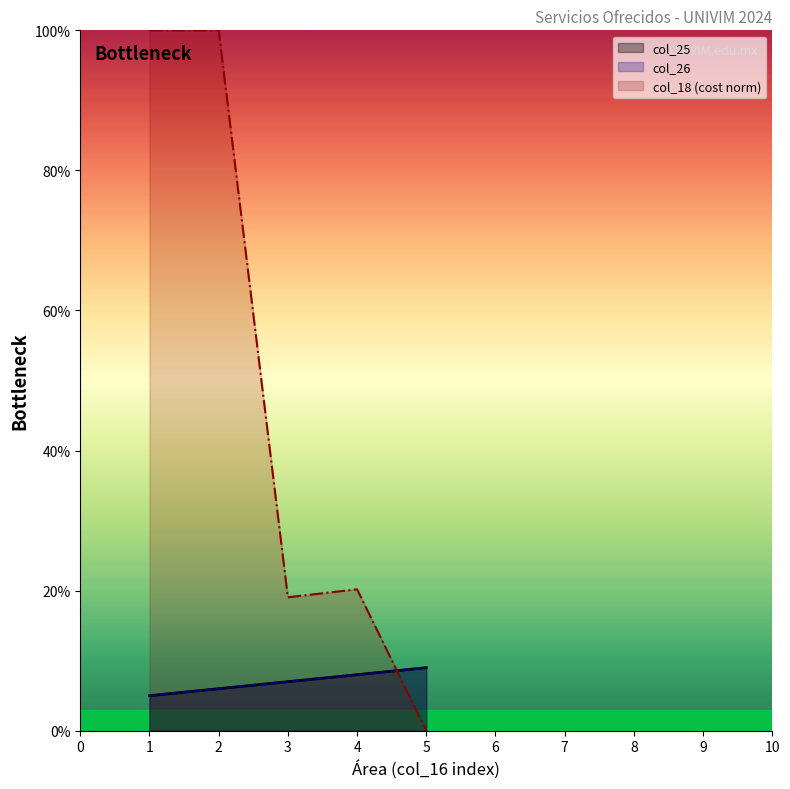

How many distinct data groups are displayed?

3